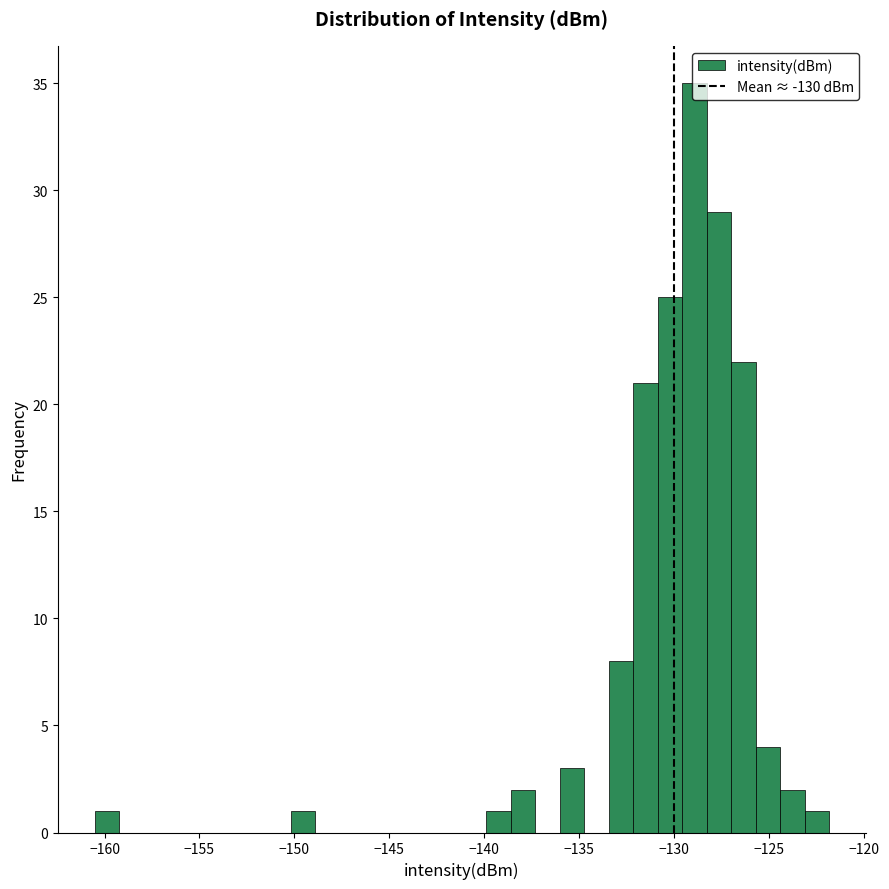

Around what value on the x-axis is the tallest bar? Give the approximate position of its centre, as read against the axis.

-129.0